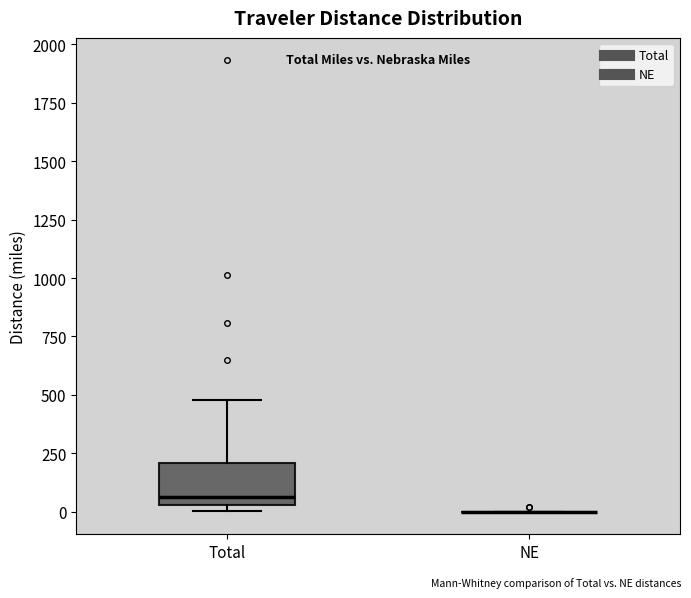

Which box is the tallest, from its lower edge to its upper edge?

Total